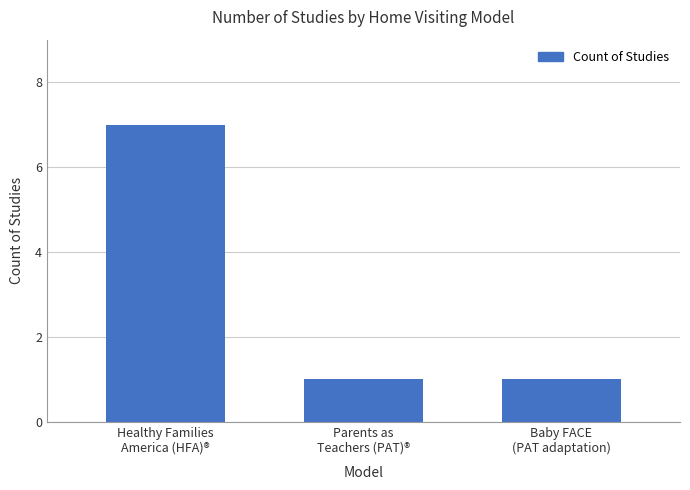

Is it true that the value at Parents as
Teachers (PAT)® is 1?

True